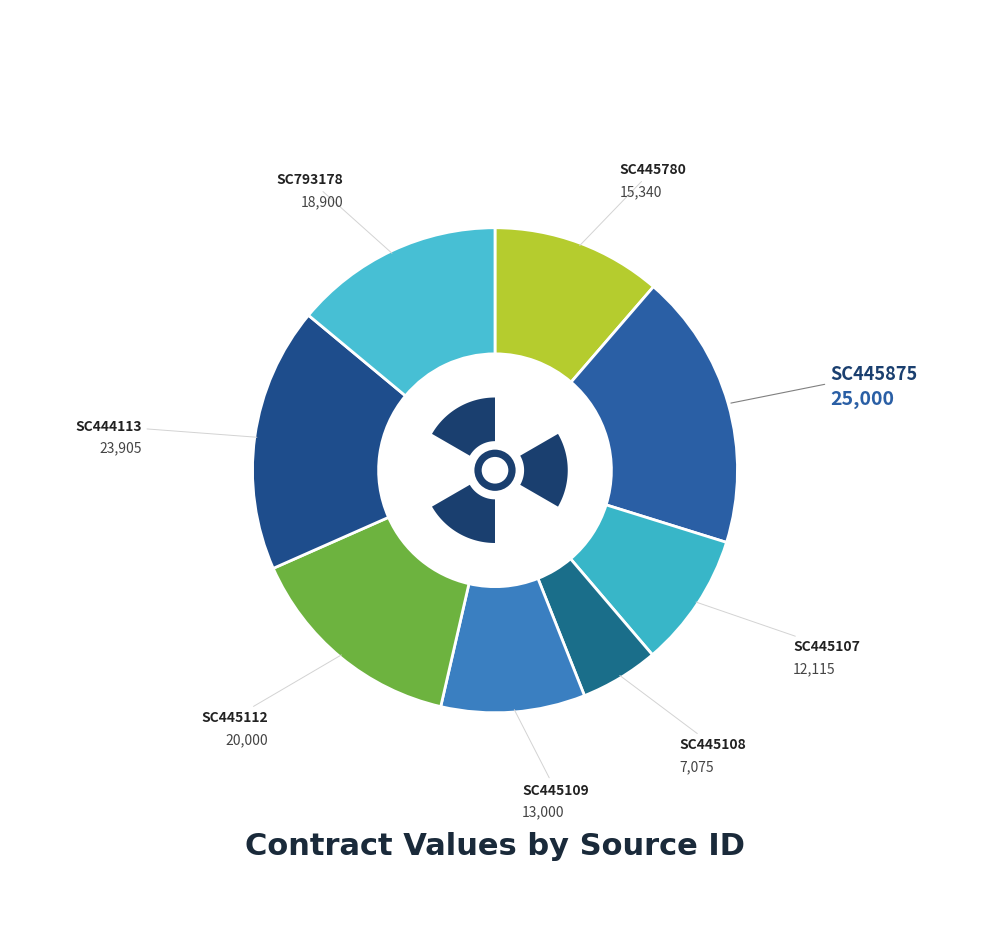

The SC445108 slice represents 20% of the pie. True or false?

False